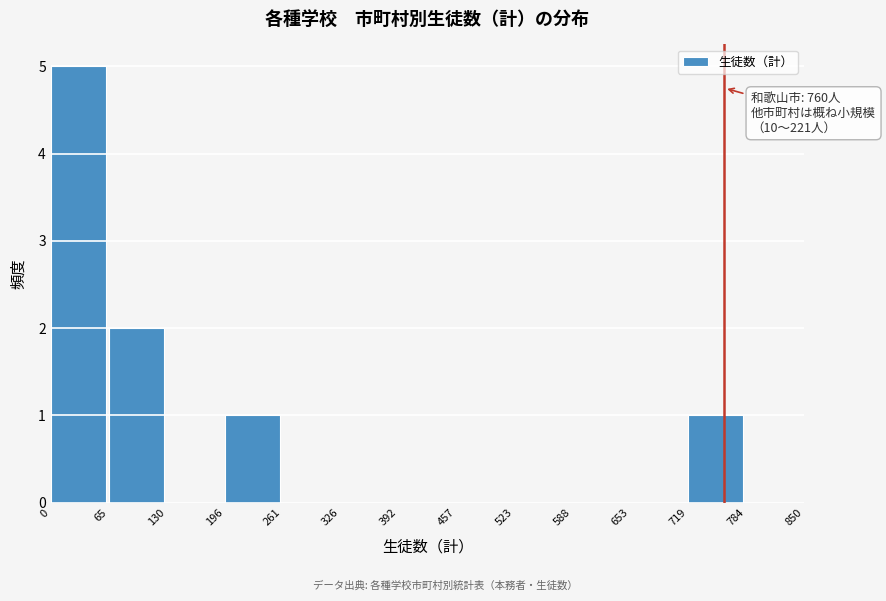

Which range on the x-axis has the tallest bar?

0 to 65